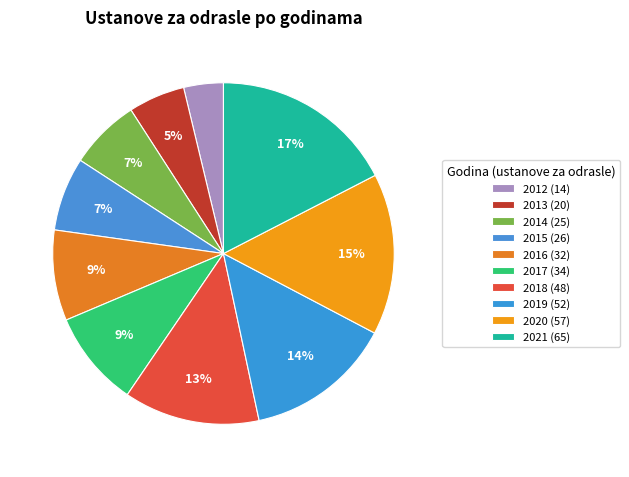

Count the number of slices in the pie.

10